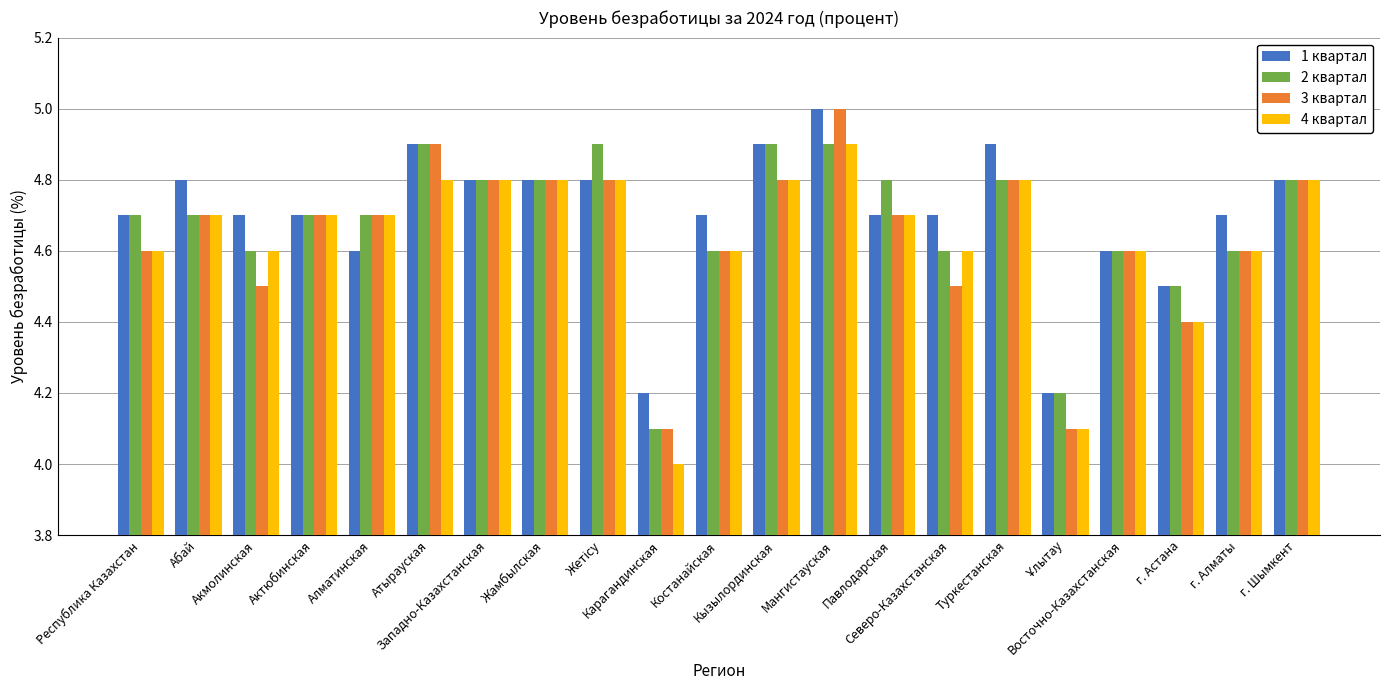

What is the sum of all 3 квартал values?

97.5